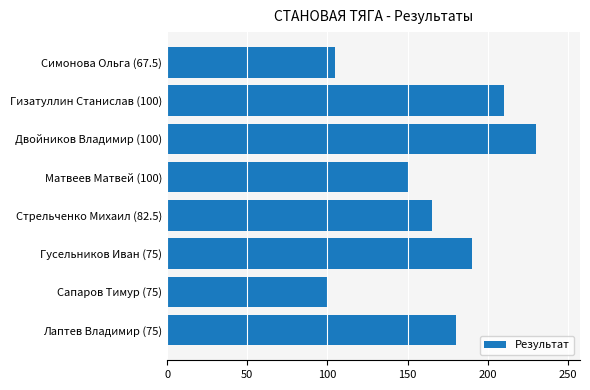

How many data points does each series have?

8